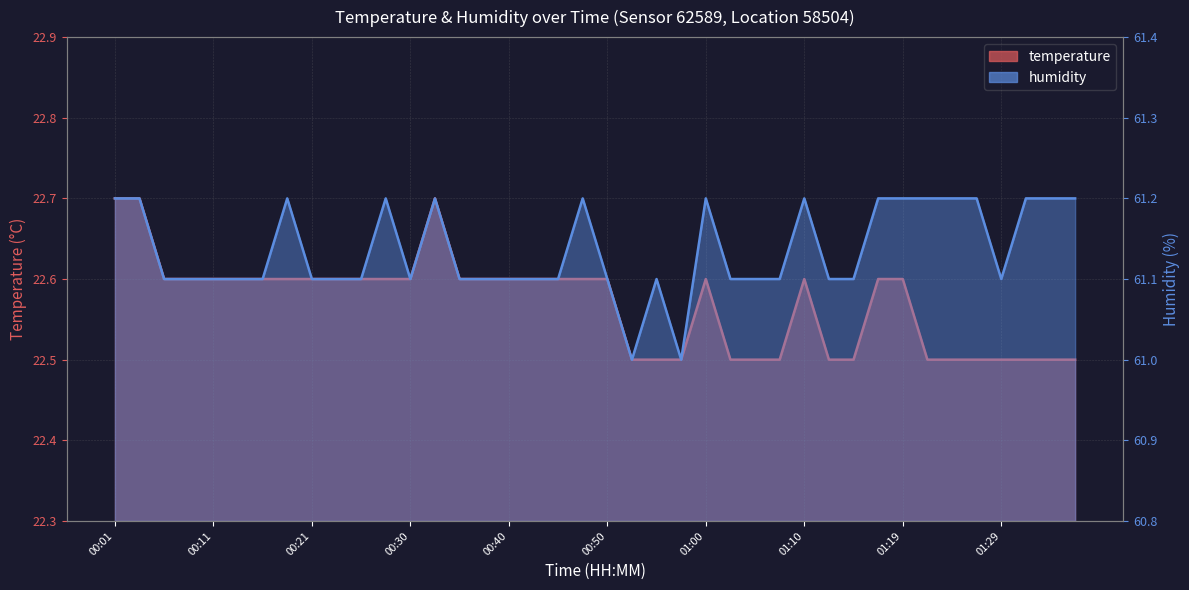

How many lines are shown in the chart?

2